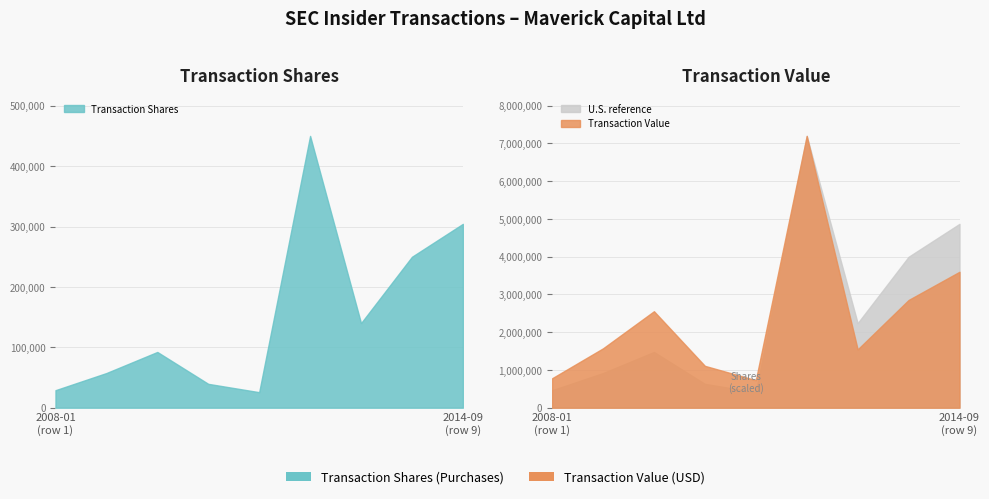

True or false: transactionValue and transactionShares intersect in this chart.

False